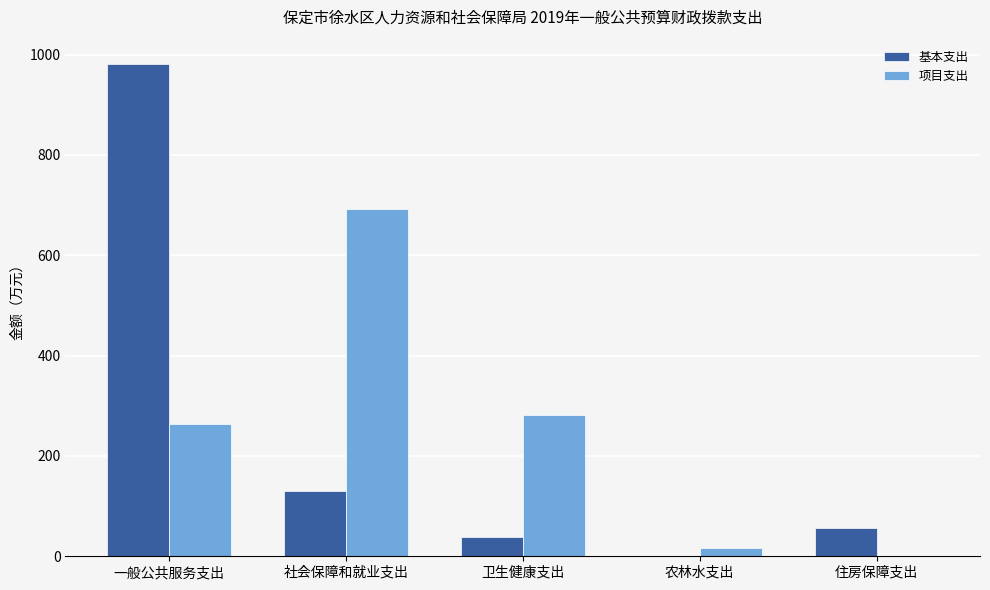

What is the highest value of the 项目支出 series?

693.0